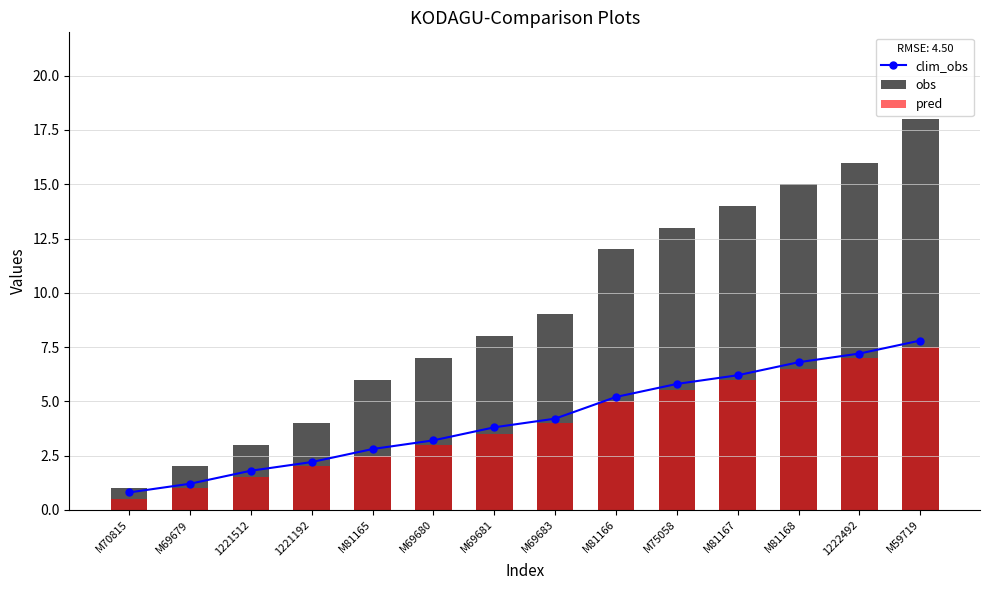

Is it true that pred equals 5.5 at M75058?

True